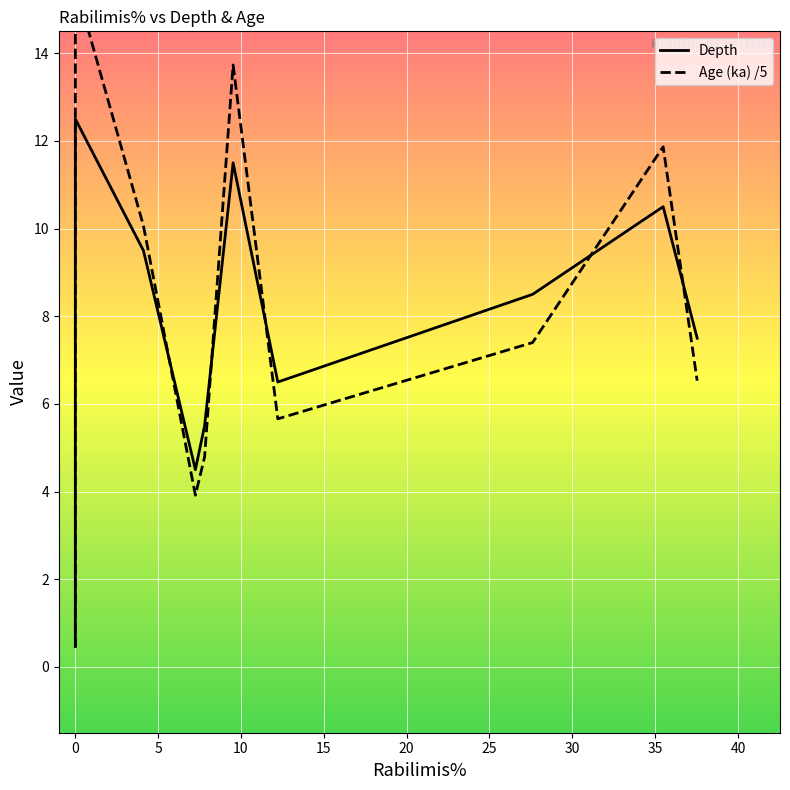

List the series in order of their peak value, lowest first.

Depth, Age (ka) /5